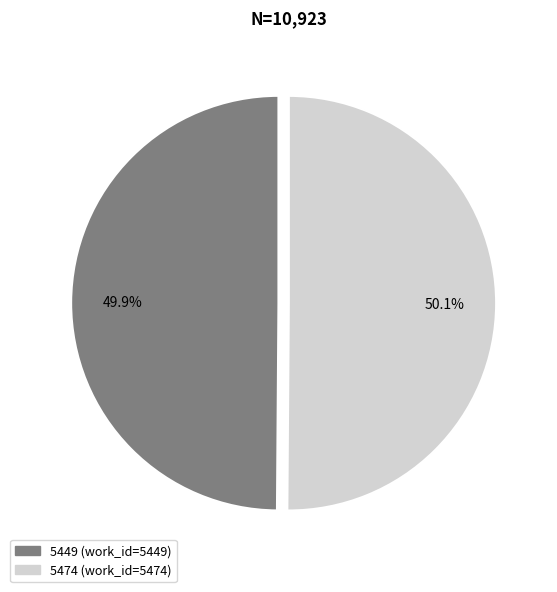

What percentage do 5449 and 5474 together represent?

100.0%